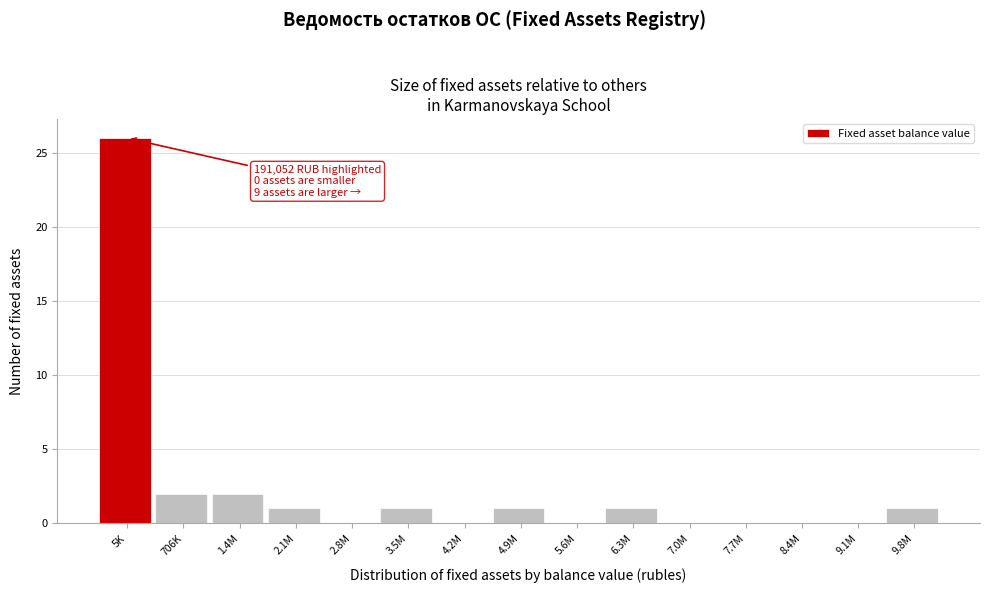

Reading right to left, what are all the values shown in this chart?

9.8M=1	9.1M=0	8.4M=0	7.7M=0	7.0M=0	6.3M=1	5.6M=0	4.9M=1	4.2M=0	3.5M=1	2.8M=0	2.1M=1	1.4M=2	706K=2	5K=26